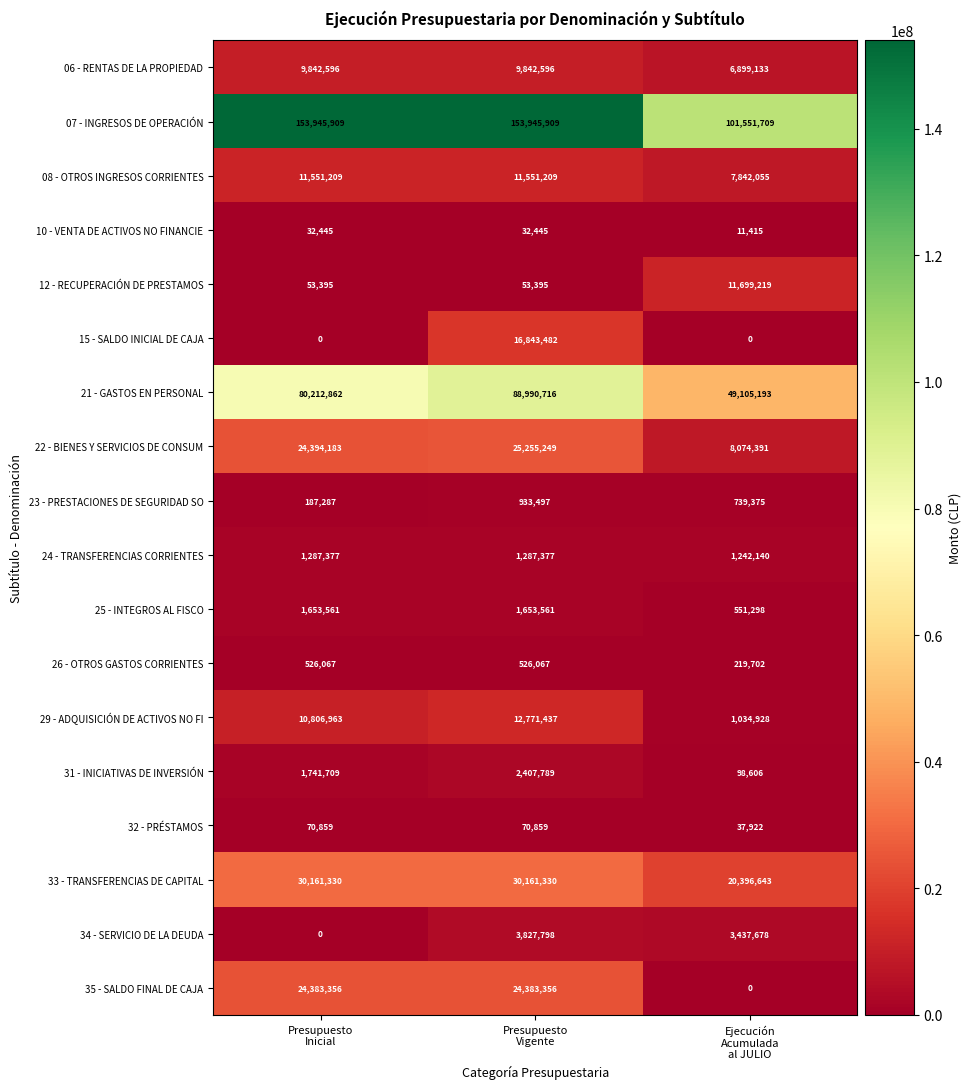

Count the 34 - SERVICIO DE LA DEUDA values in the range 0 to 3827798.

3